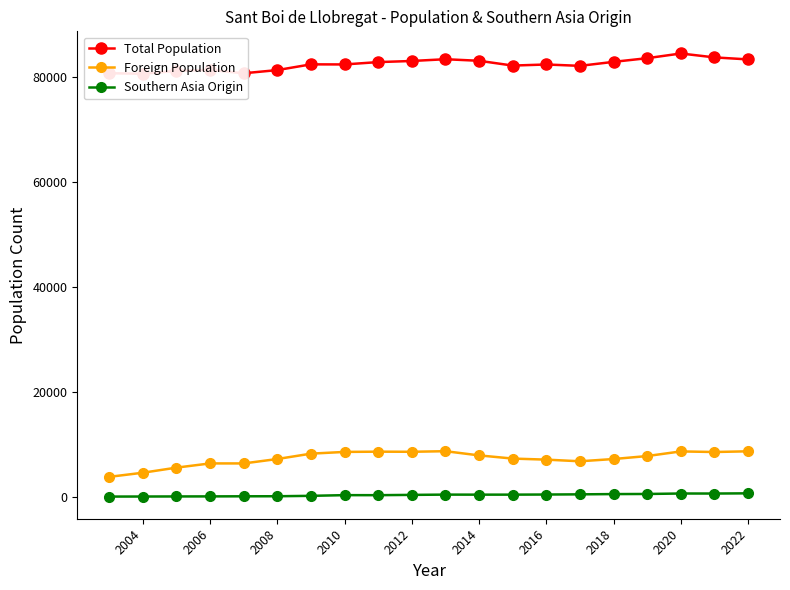

What is the minimum value for Total Population?

80636